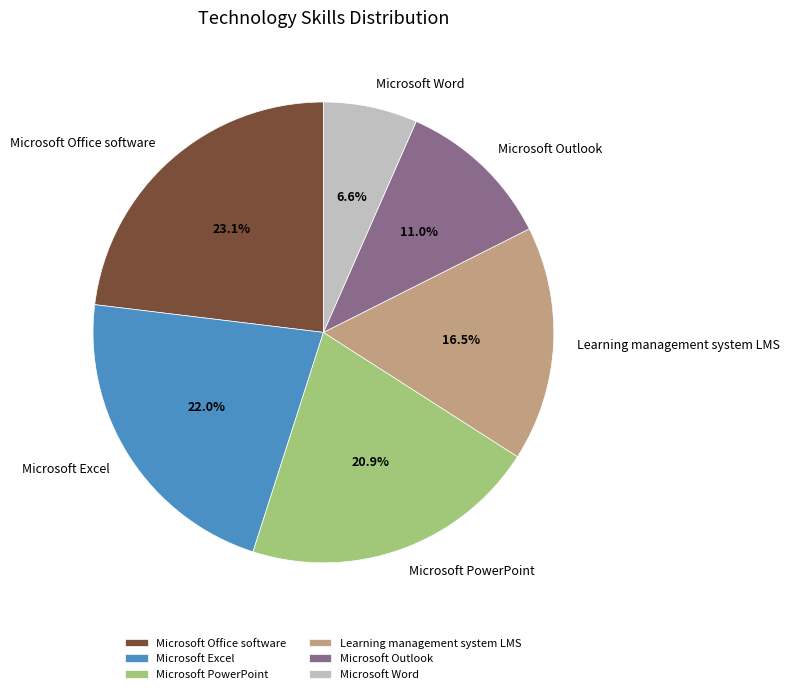

To the nearest percent, what is the difference between the largest and smallest slice percentages?

16%